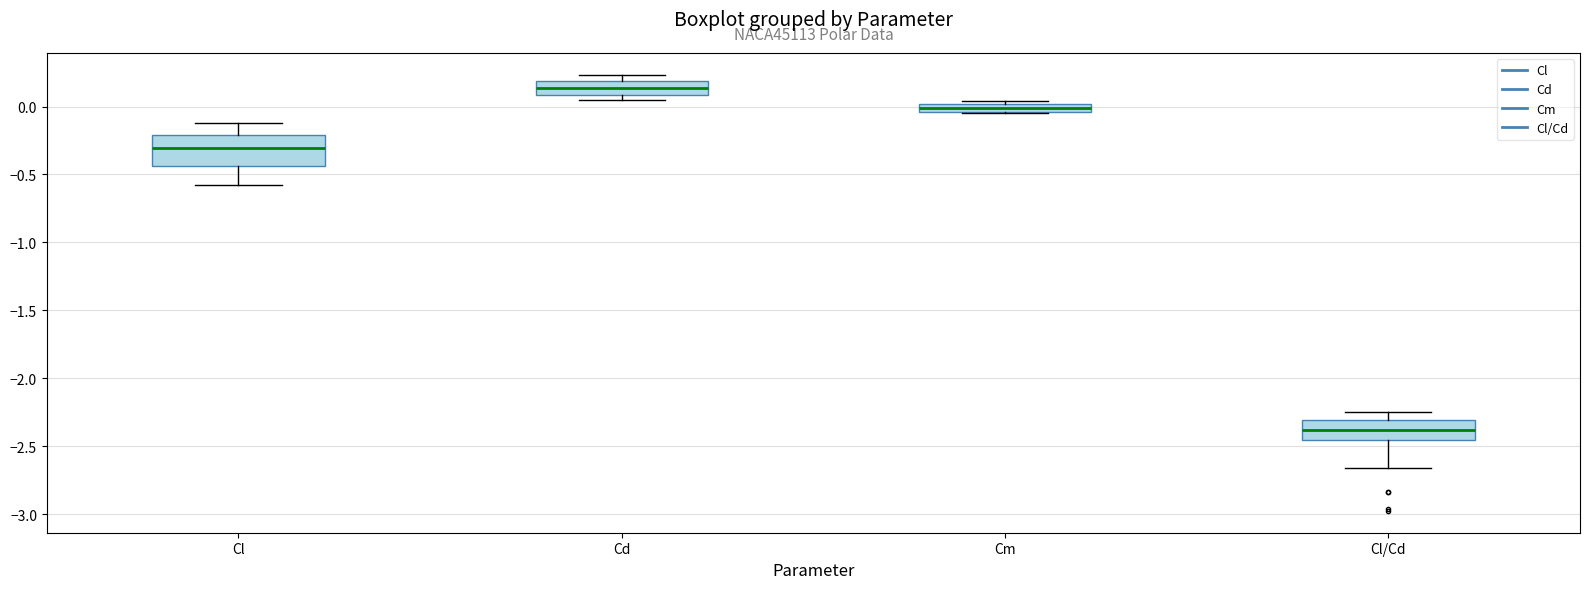

Where is the lower edge of the box for Cd on the y-axis? The values are not printed on the chart, so give them approximately, as read against the axis.

0.10